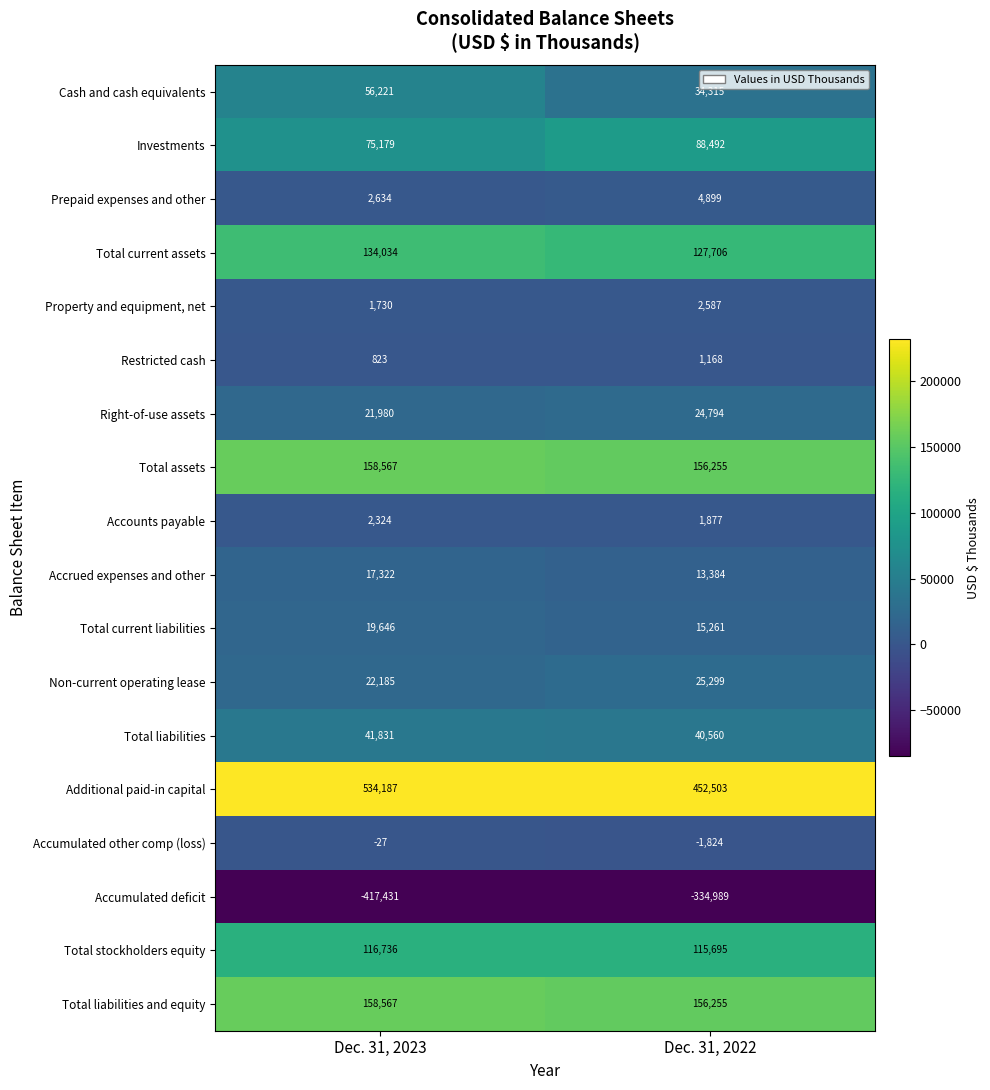

Which series has the largest range (max minus min)?

Accumulated deficit